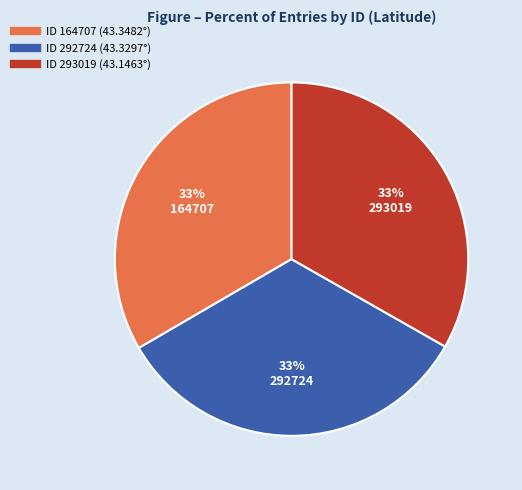

To the nearest percent, what is the average slice percentage?

33%